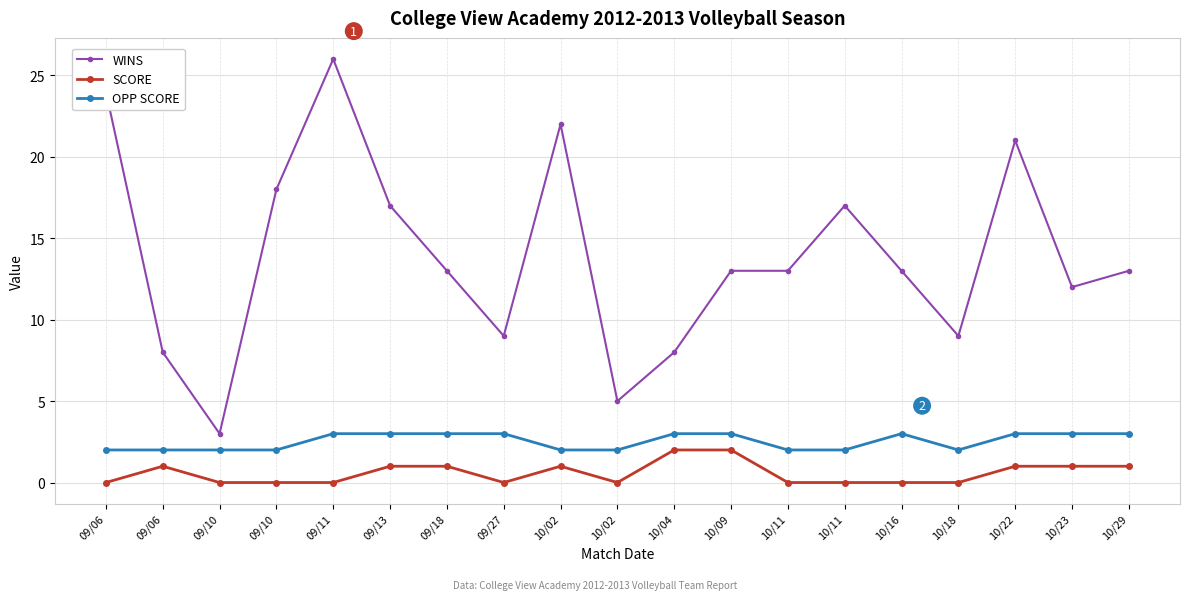

What are all the series names shown in the legend?

WINS, SCORE, OPP SCORE